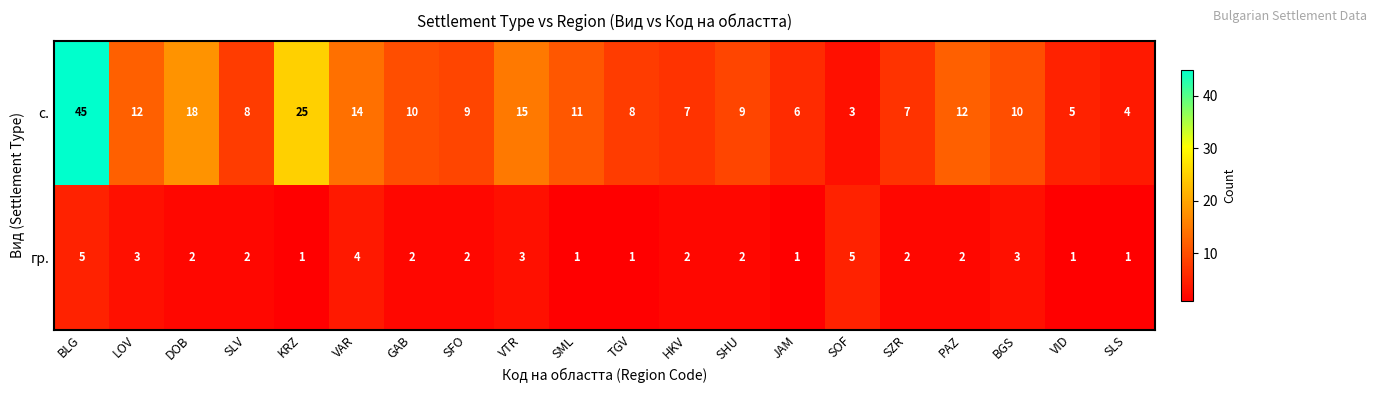

What is the smallest value displayed?

1